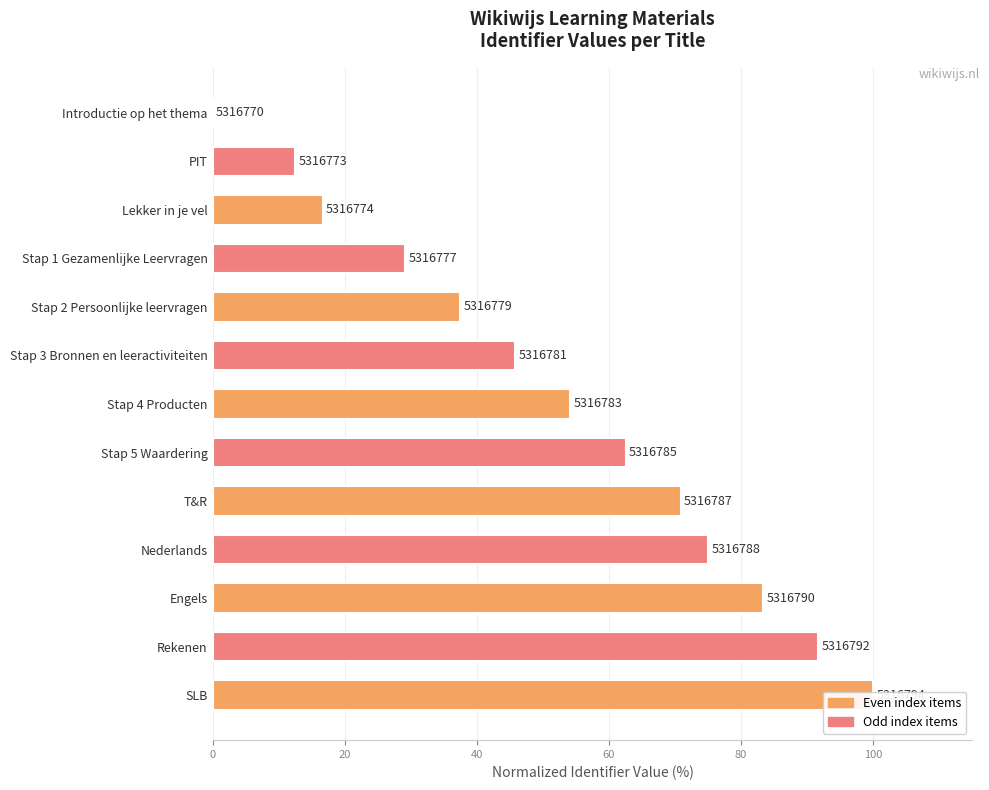

Reading right to left, list all the values displayed in this chart.

100.0	91.7	83.3	75.0	70.8	62.5	54.2	45.8	37.5	29.2	16.7	12.5	0.0